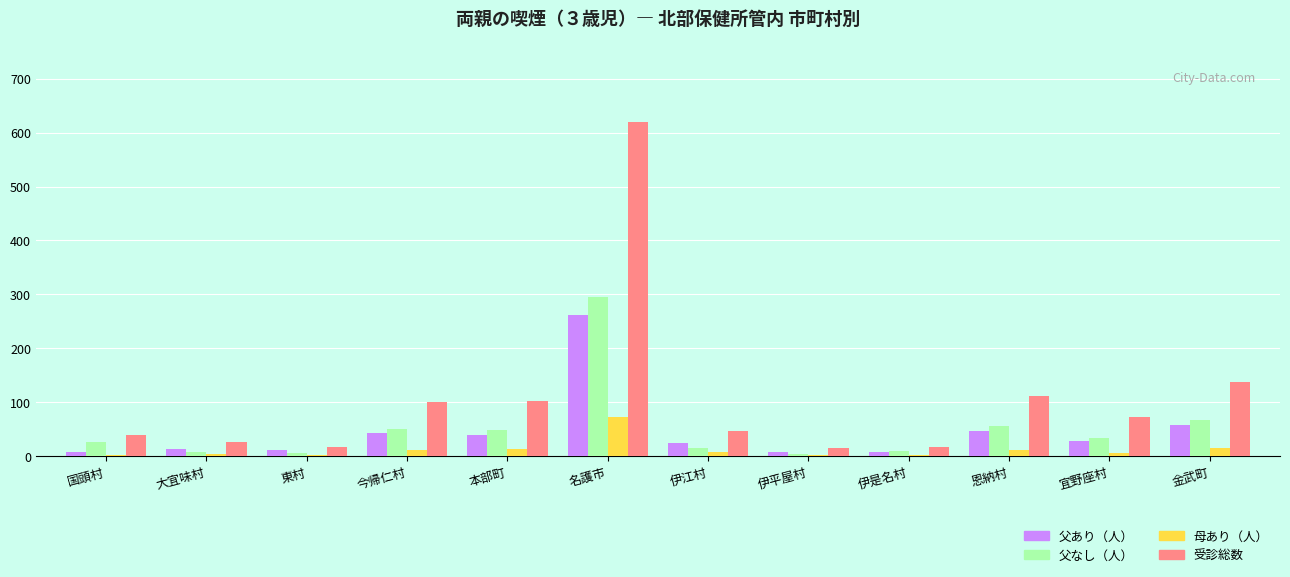

At which label does 父なし（人） reach its peak?

名護市